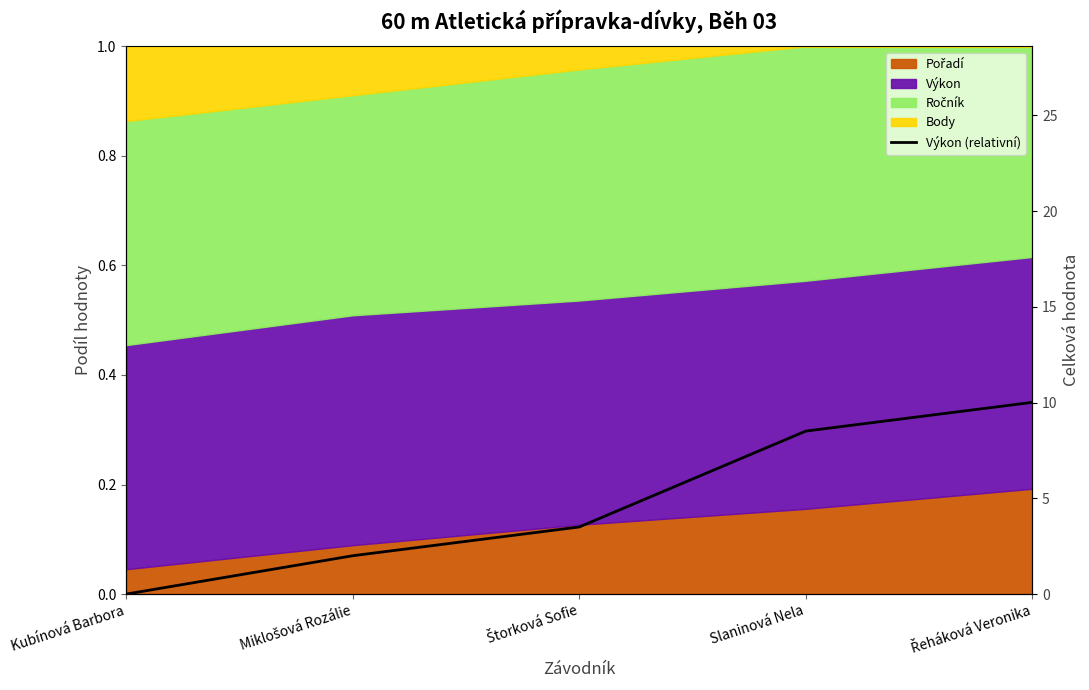

Which label corresponds to the smallest value in the chart?

Kubínová Barbora